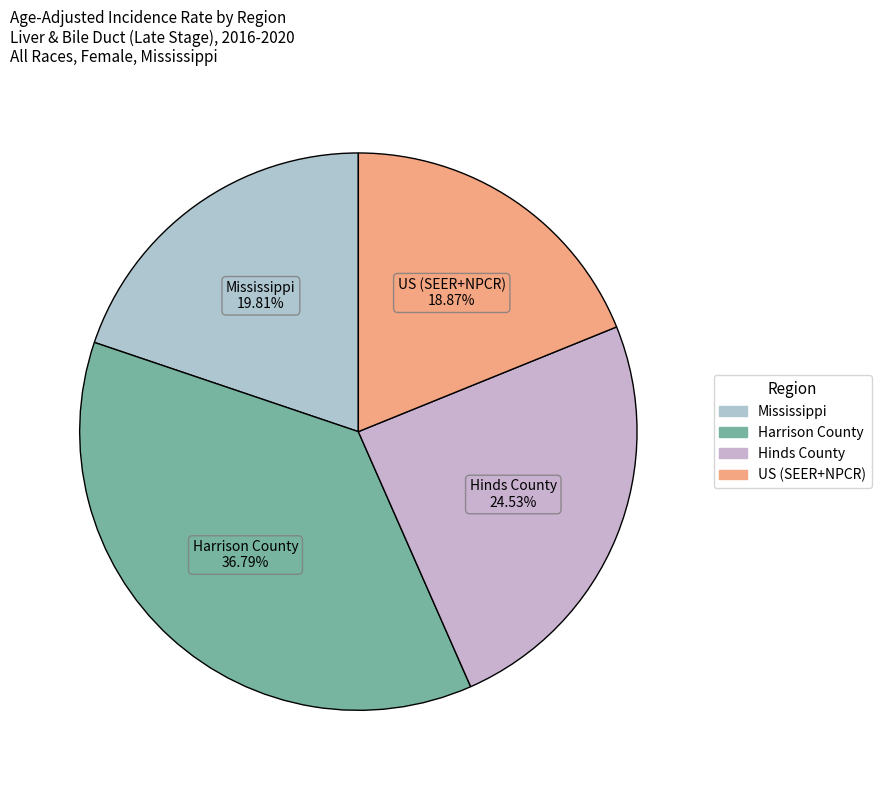

Which category has the biggest portion of the pie?

Harrison County